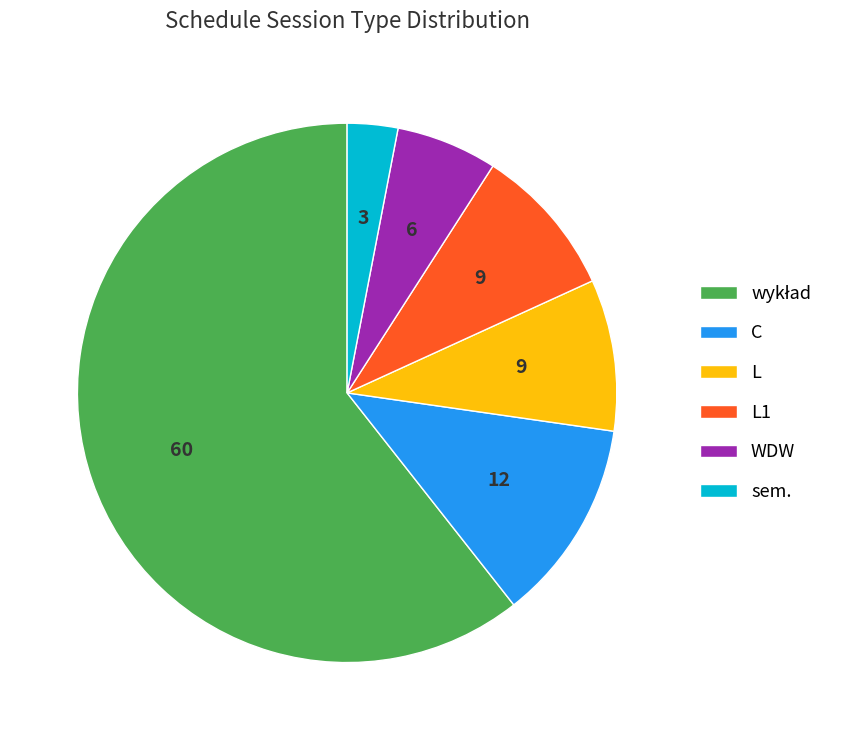

What is the smallest slice in the pie chart?

sem.